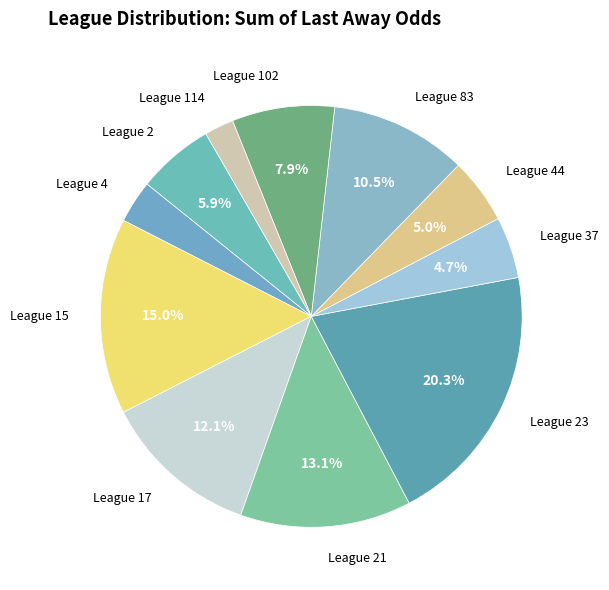

Does League 44 represent more than half of the total?

No